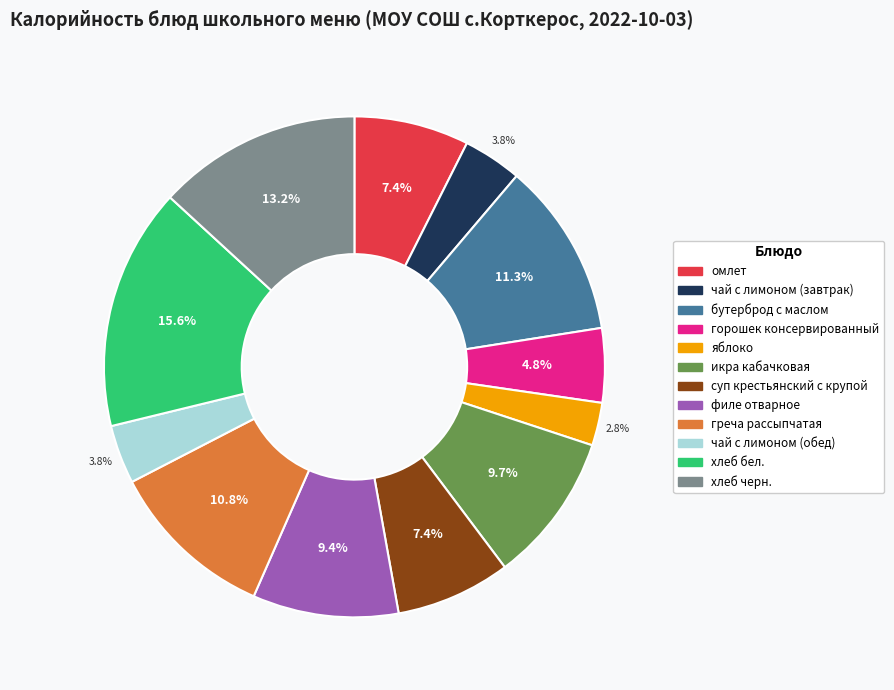

To the nearest percent, what is the difference between the largest and smallest slice percentages?

13%